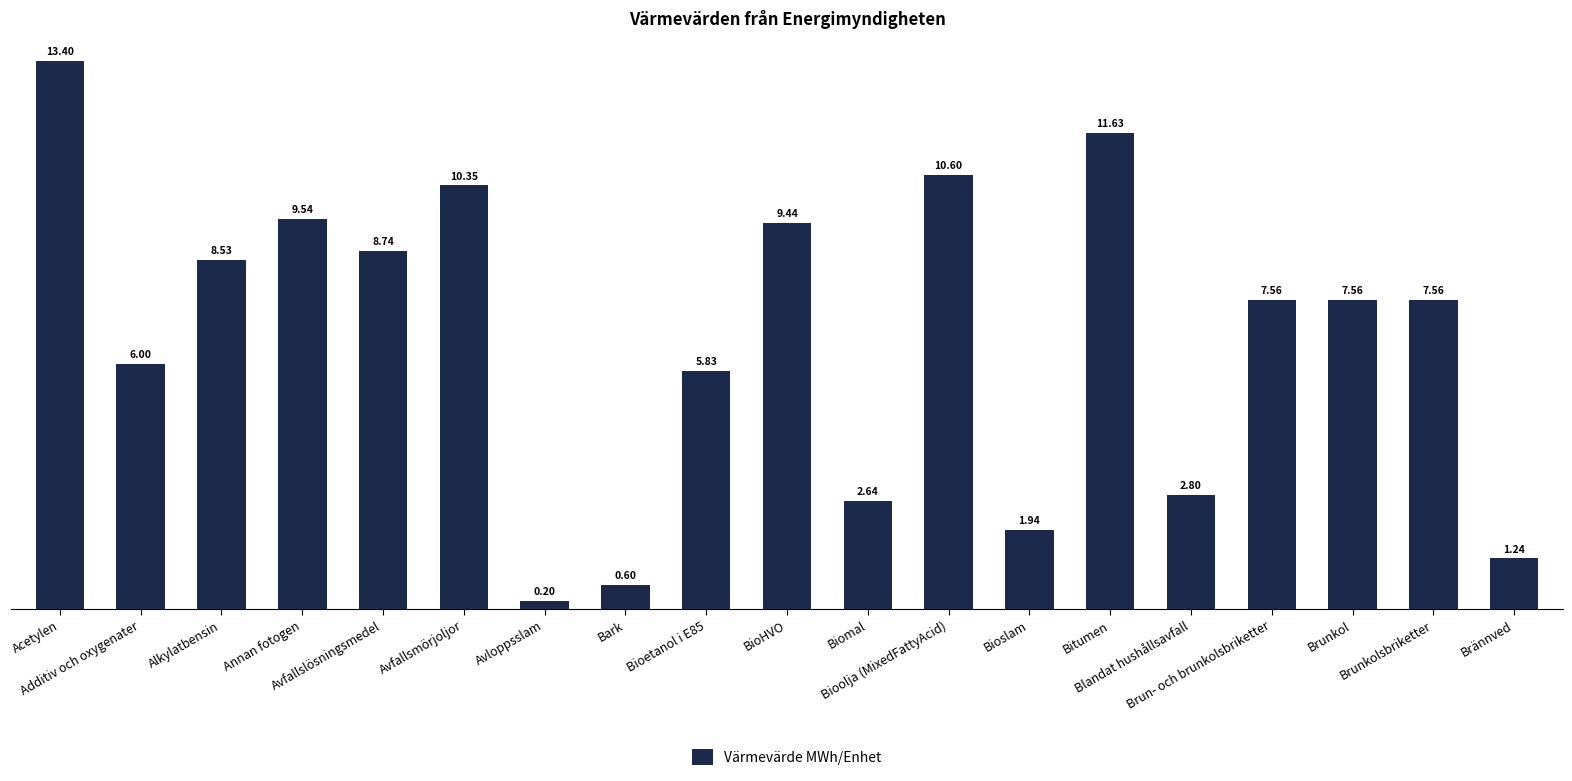

What is the minimum value shown in the chart?

0.2